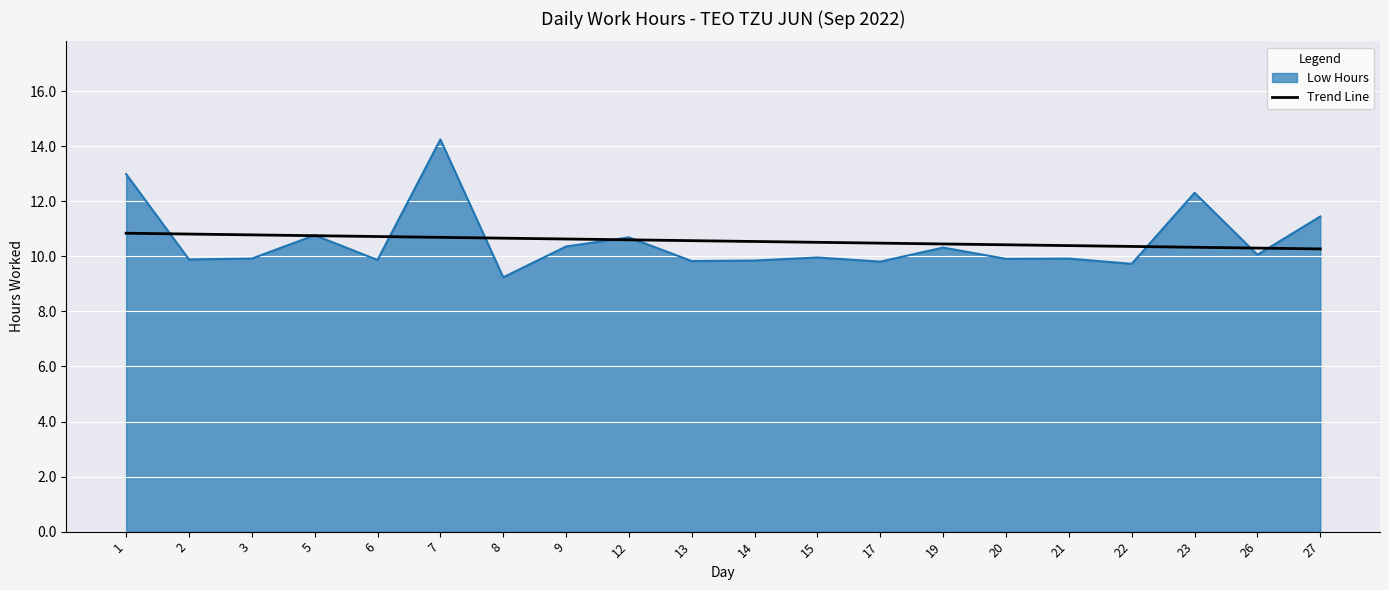

What is the difference between the highest and lowest values at 23?

2.0